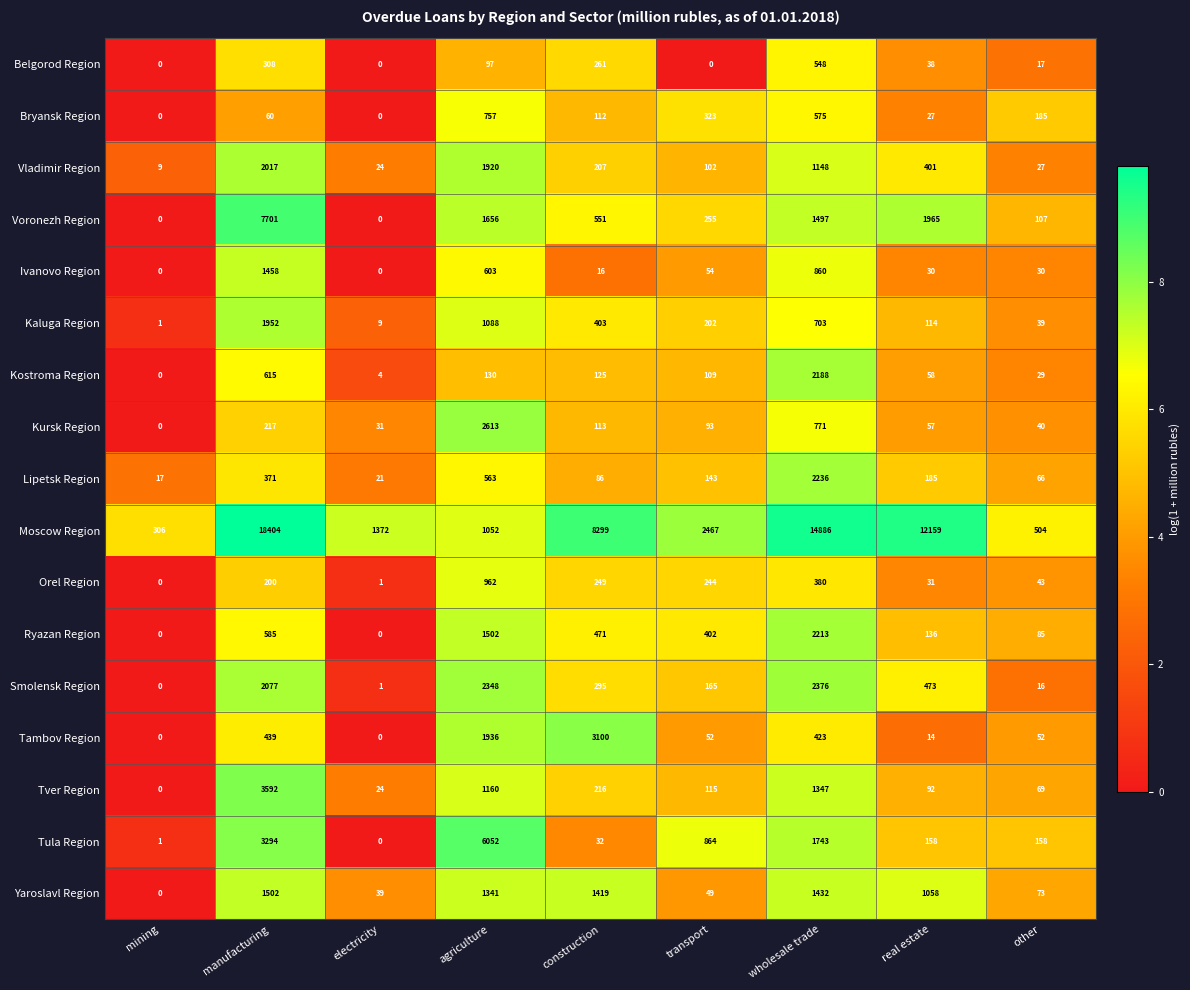

True or false: Belgorod Region has a value of 0 at electricity.

True